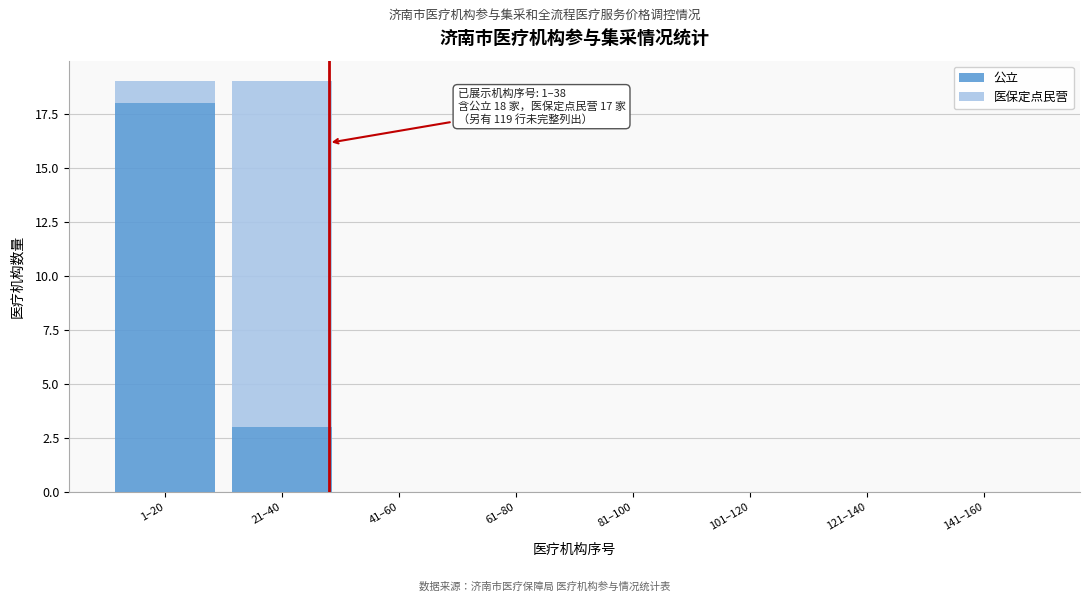

Reading left to right, transcribe the values for 公立.

1–20=18	21–40=3	41–60=0	61–80=0	81–100=0	101–120=0	121–140=0	141–160=0